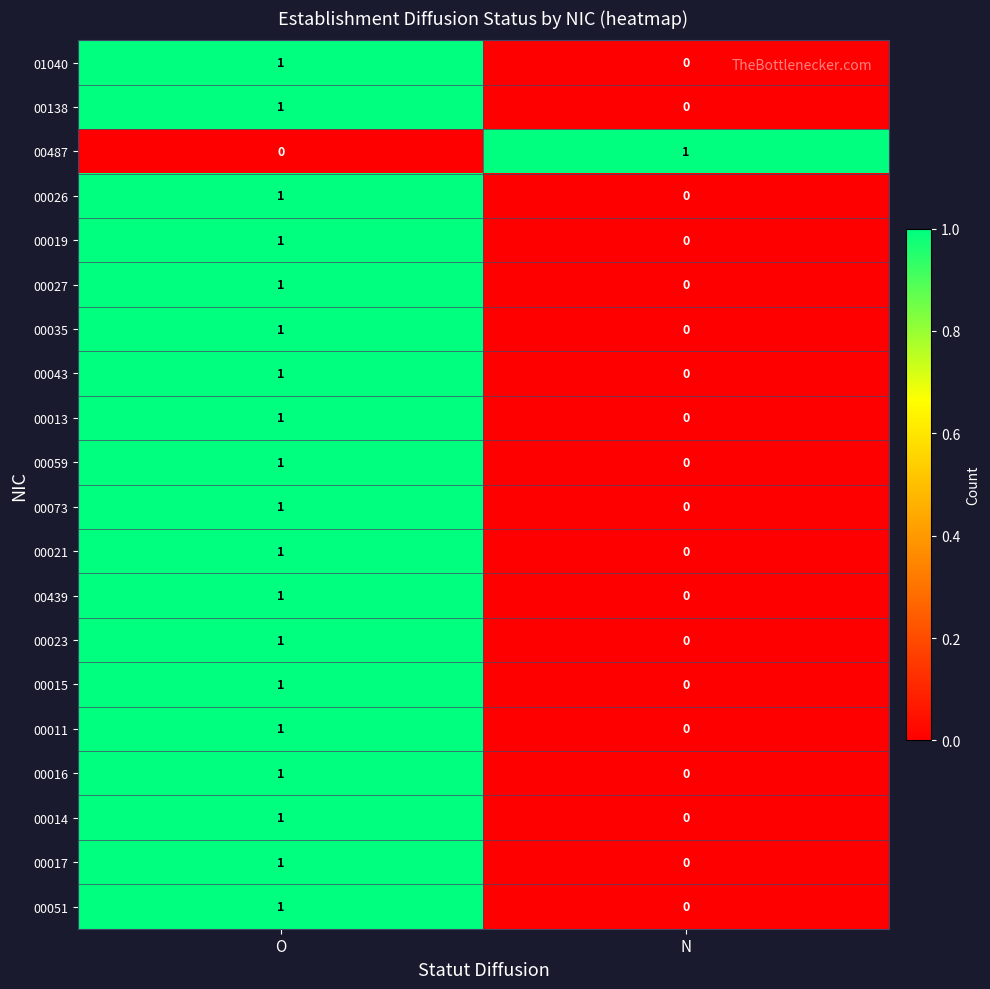

How many series are shown in this chart?

20